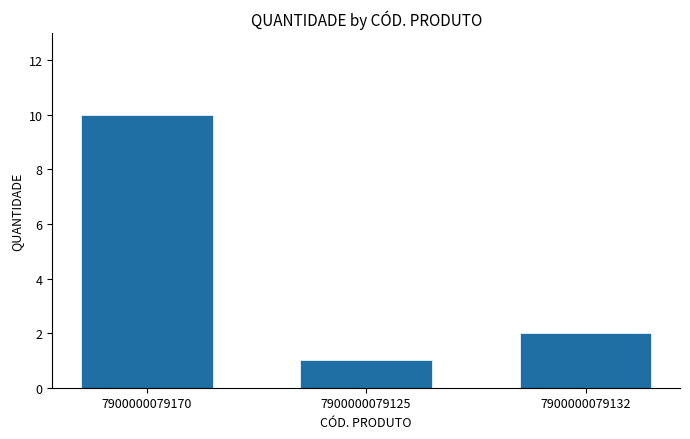

Is it true that the value at 7900000079125 is 2?

False